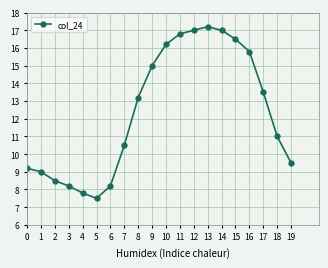

Is it true that the value at 12 is 25.8?

False